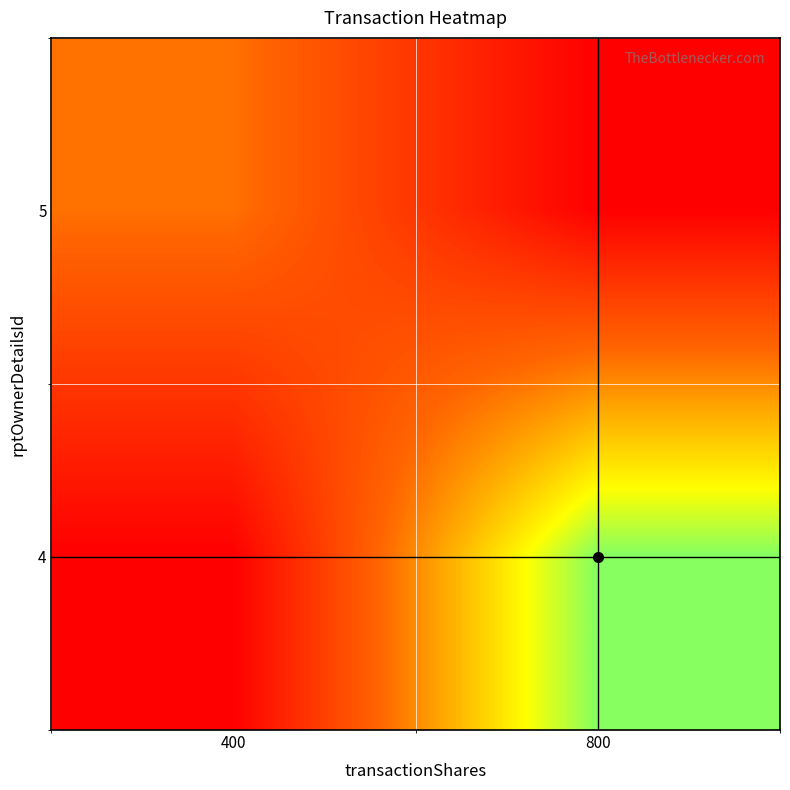

Between 800 and 400, which is larger?

400